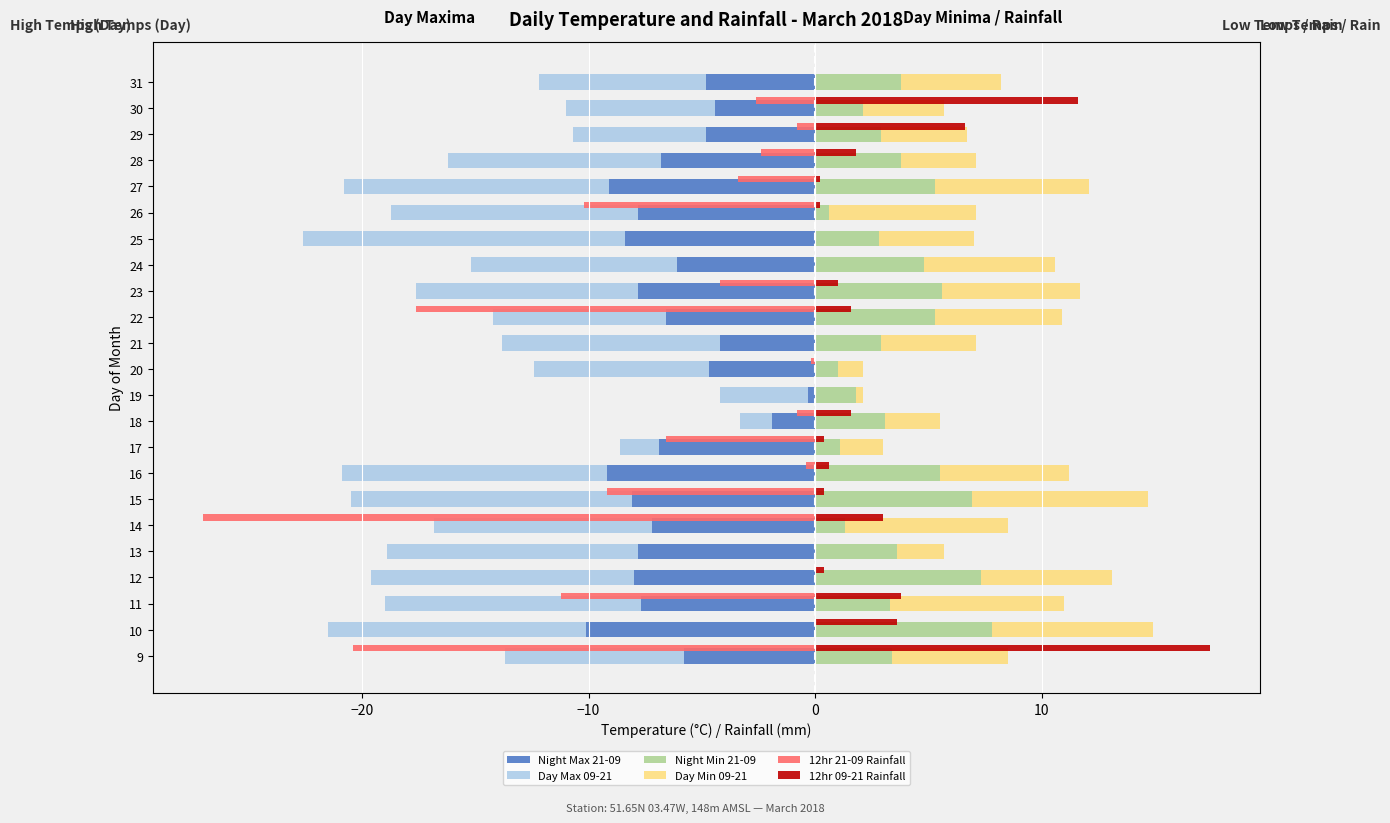

What is the difference between the maximum and minimum values in the Night Min 21-09 series?

7.2